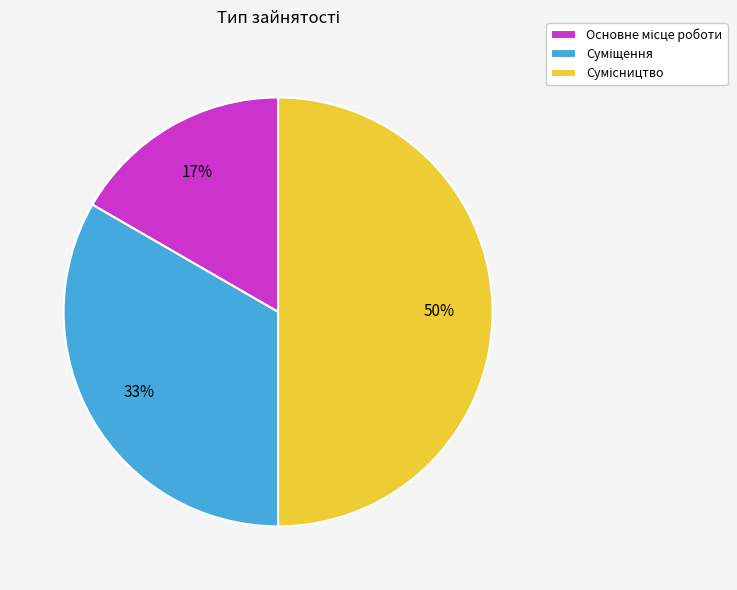

To the nearest percent, what is the average slice percentage?

33%